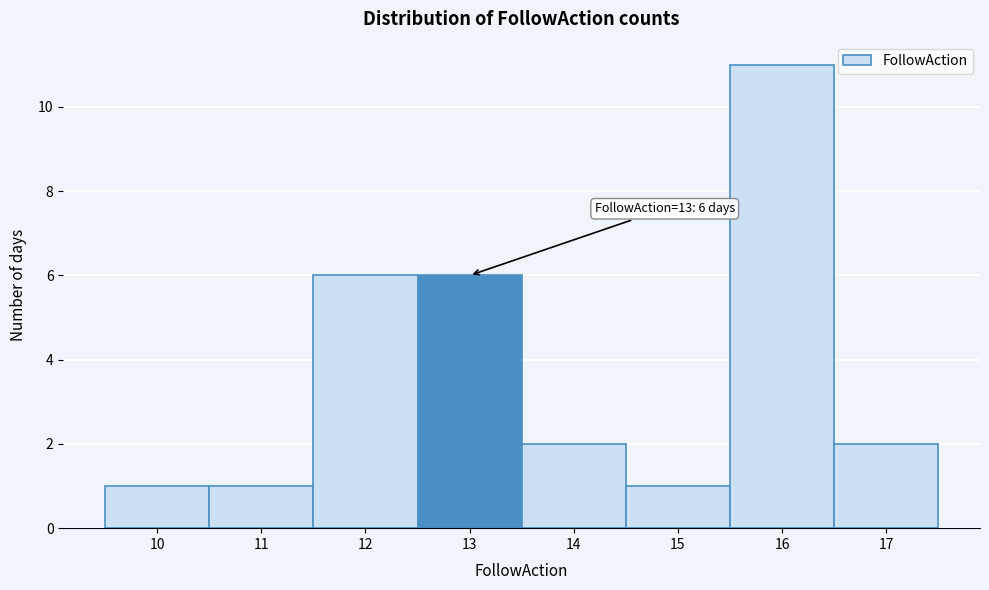

Over which range of the x-axis is the bar tallest?

15.5 to 16.5